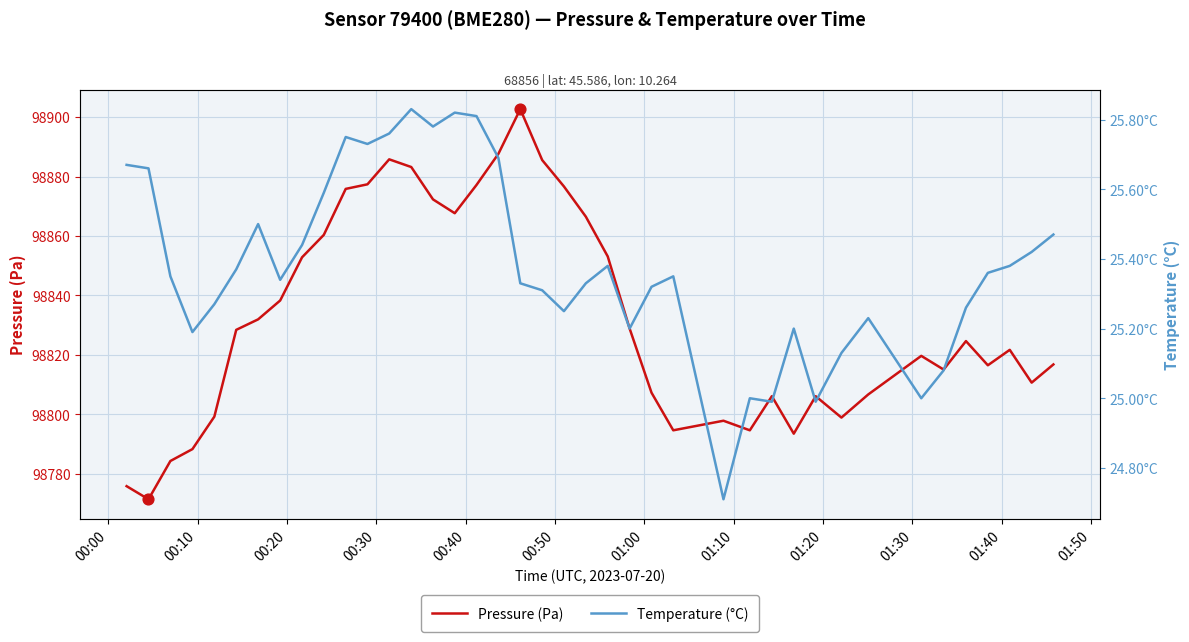

Which series contains the highest Y value?

Pressure (Pa)